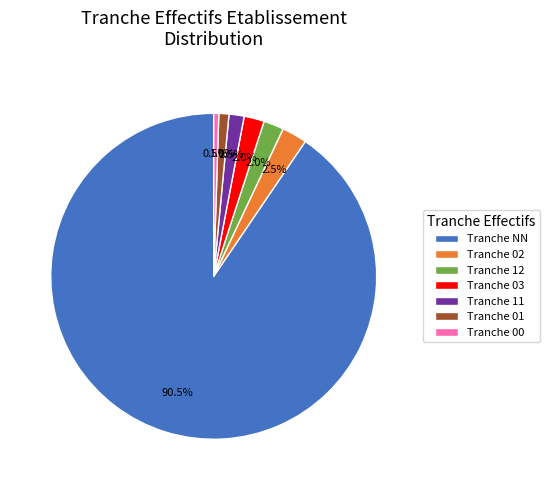

Which slice is the largest?

Tranche NN